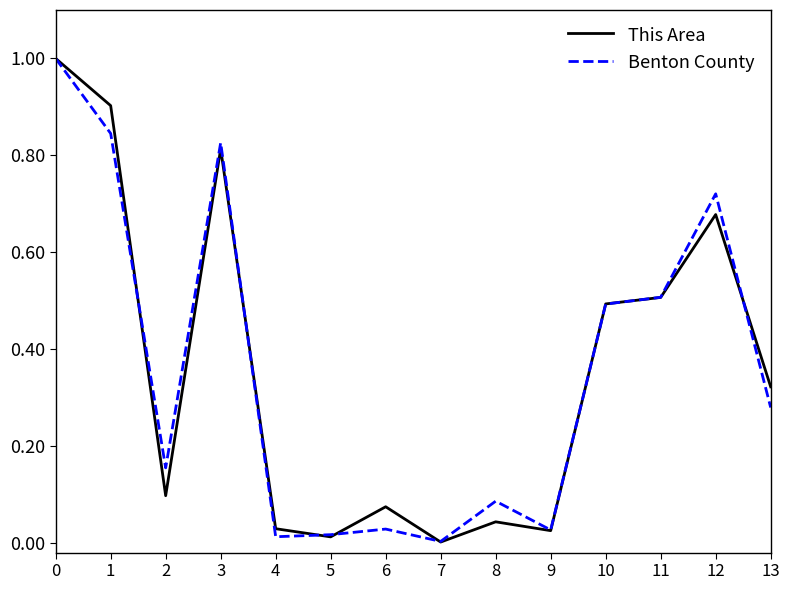

Where is the first local maximum for Benton County?

3